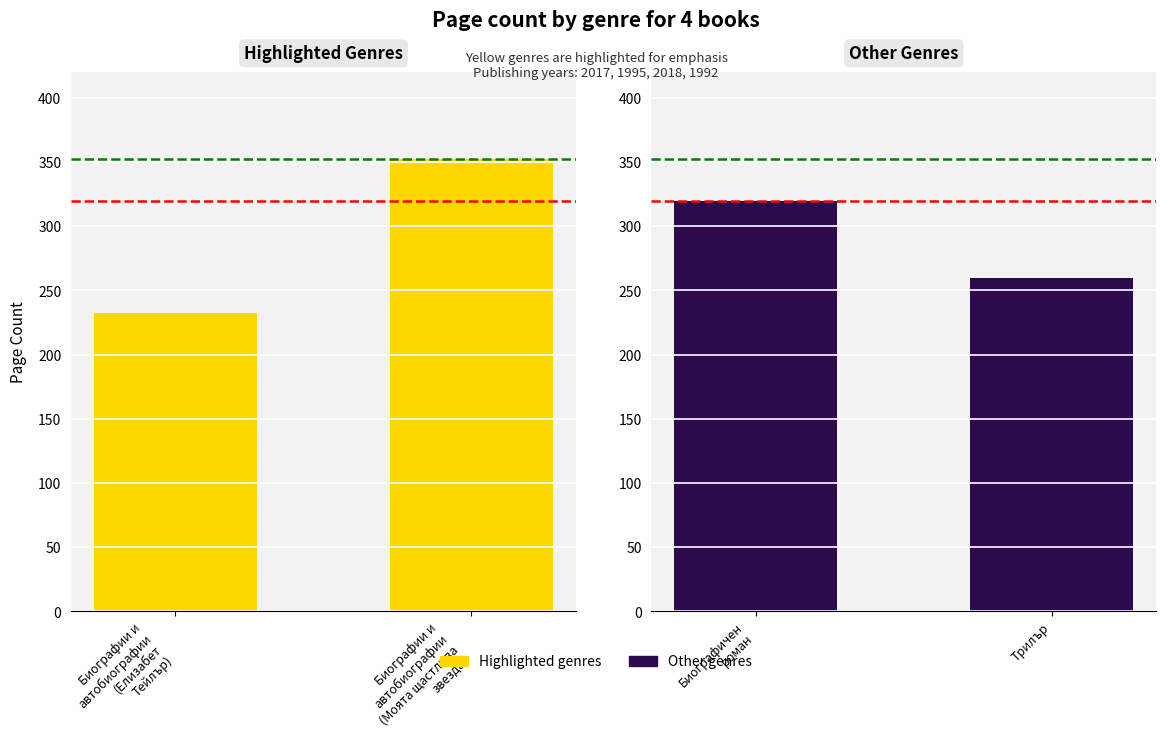

What is the value of the Highlighted genres bar at the 2nd from the left?

352